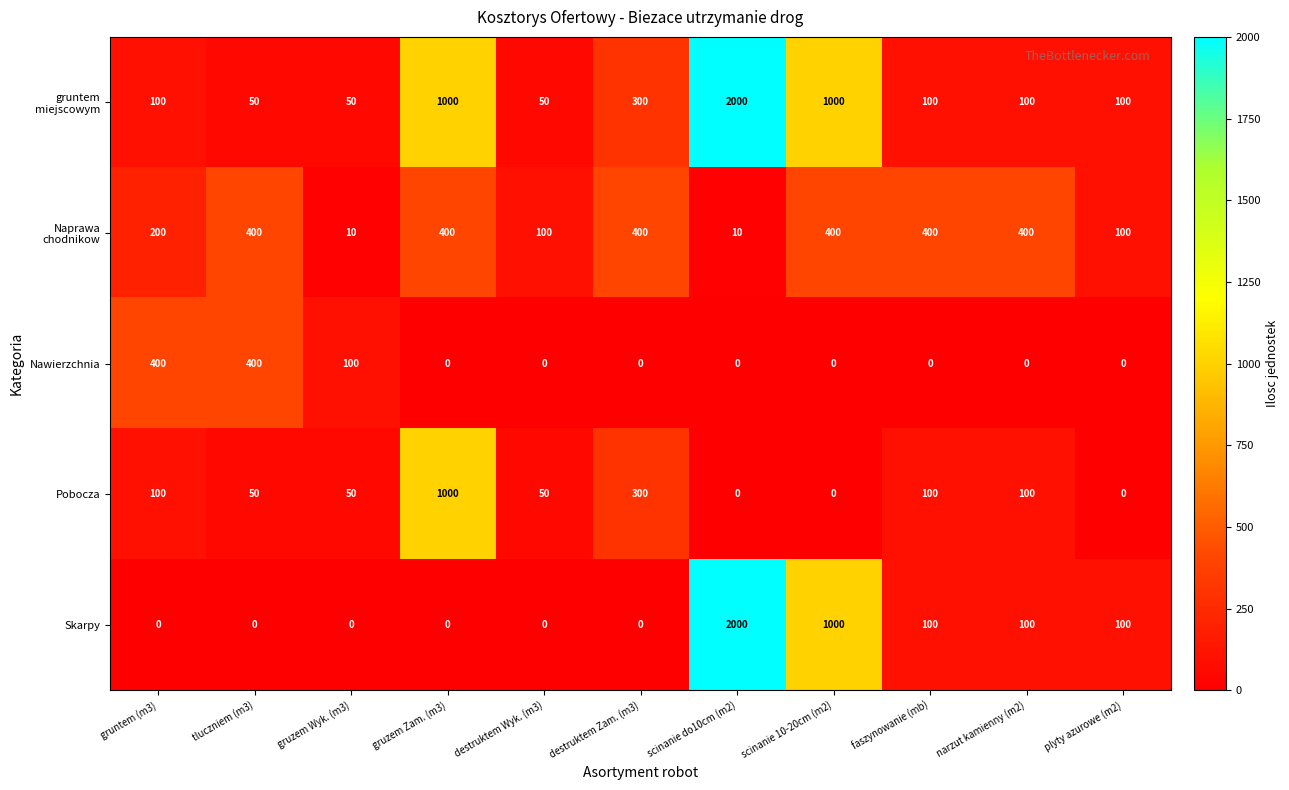

How many data points does each series have?

11